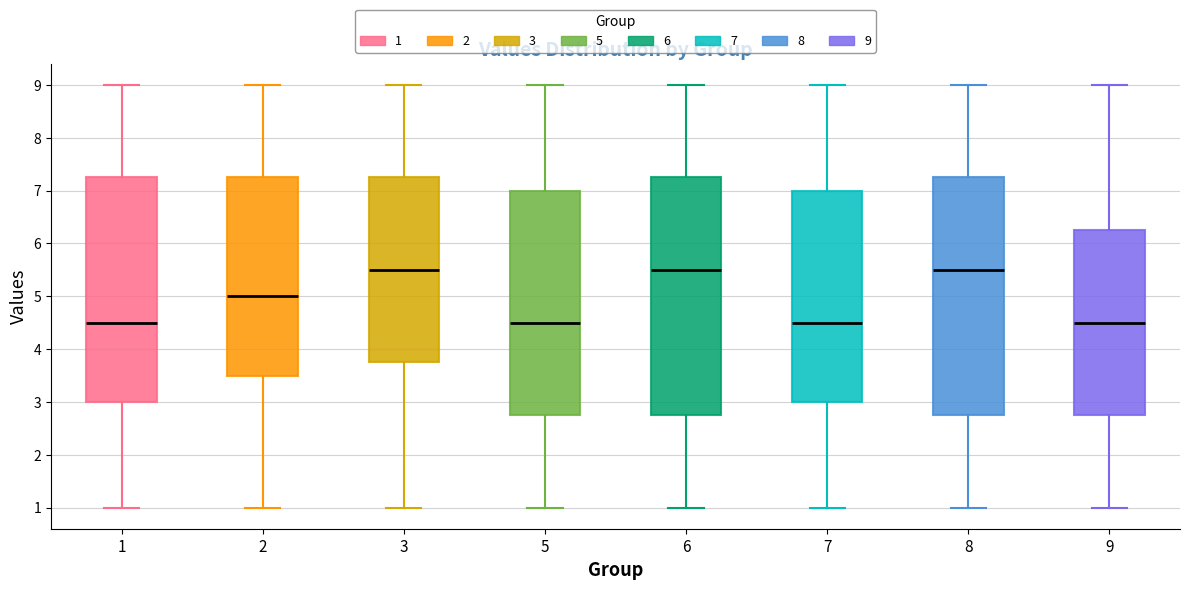

Where does the upper whisker of the box at x = 6 end on the y-axis? The values are not printed on the chart, so give them approximately, as read against the axis.

9.0